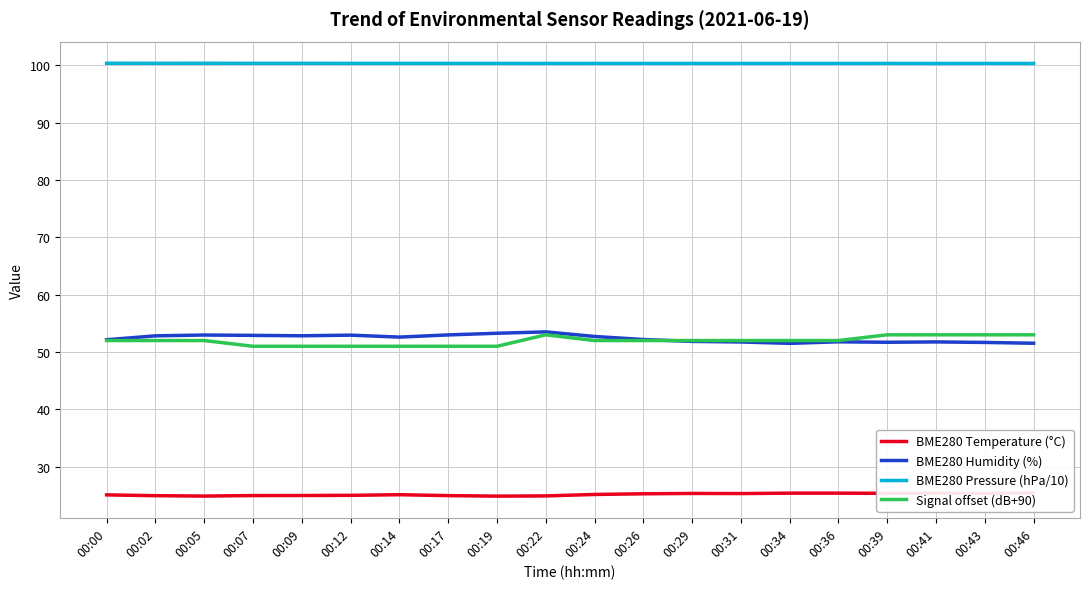

Which series changed the most between 00:02 and 00:05?

BME280 Humidity (%)